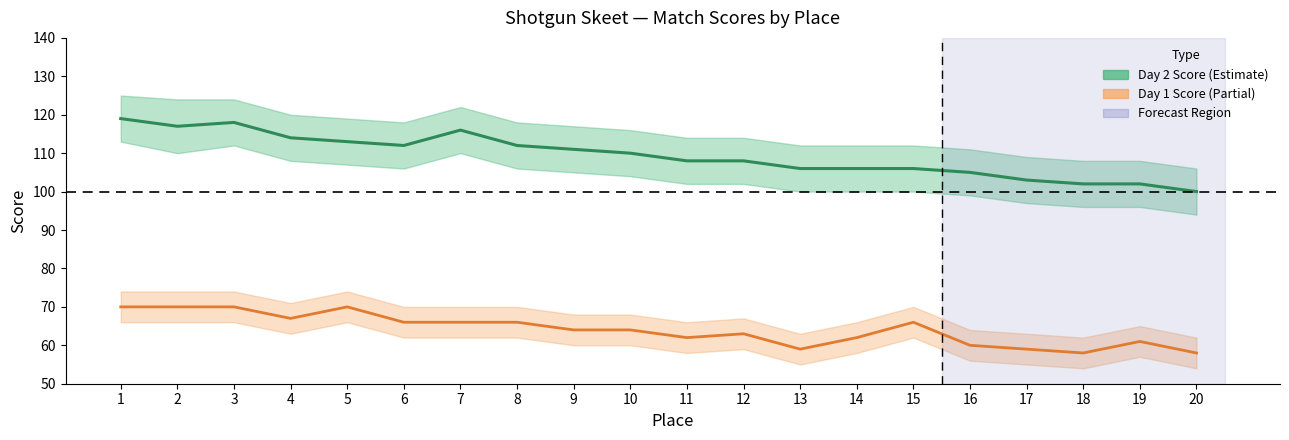

What is the difference between the maximum and minimum values in the DAY1_upper series?

12